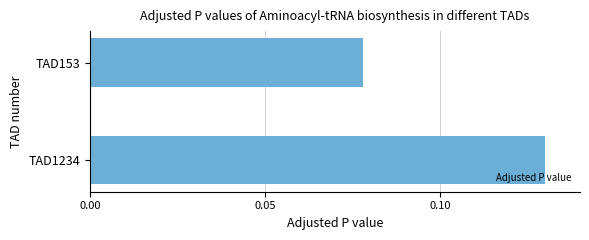

Are the bars grouped side by side (vs. stacked)?

No